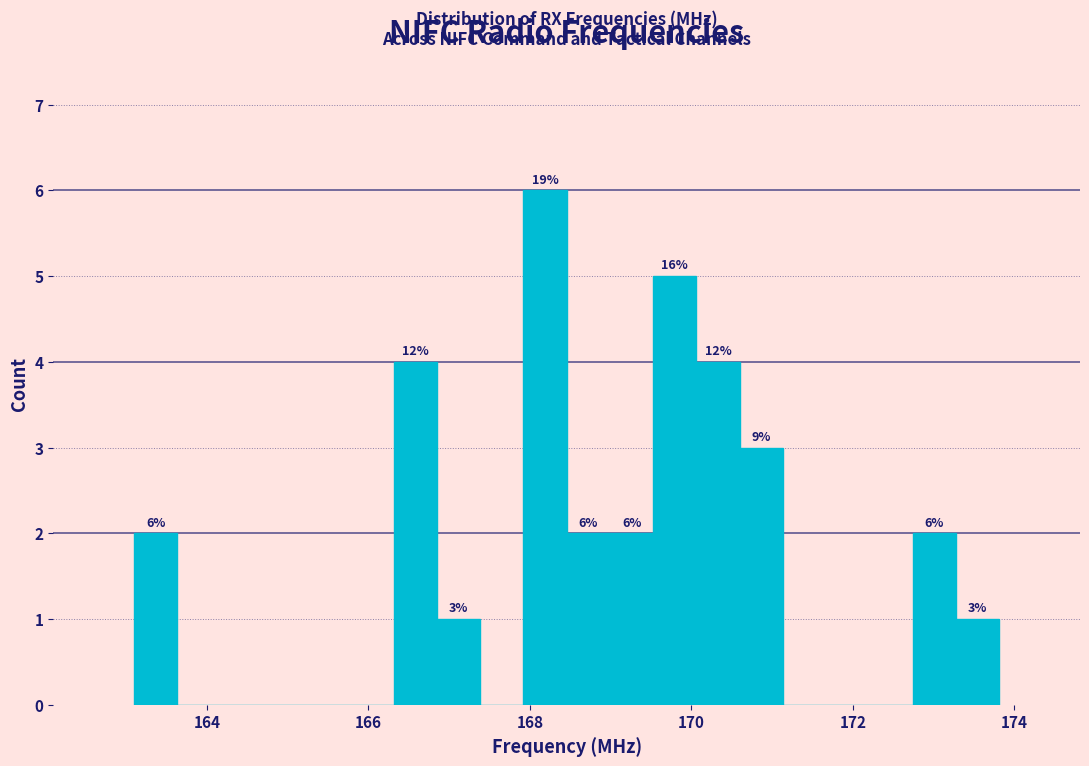

Around what value on the x-axis is the tallest bar? Give the approximate position of its centre, as read against the axis.

168.2